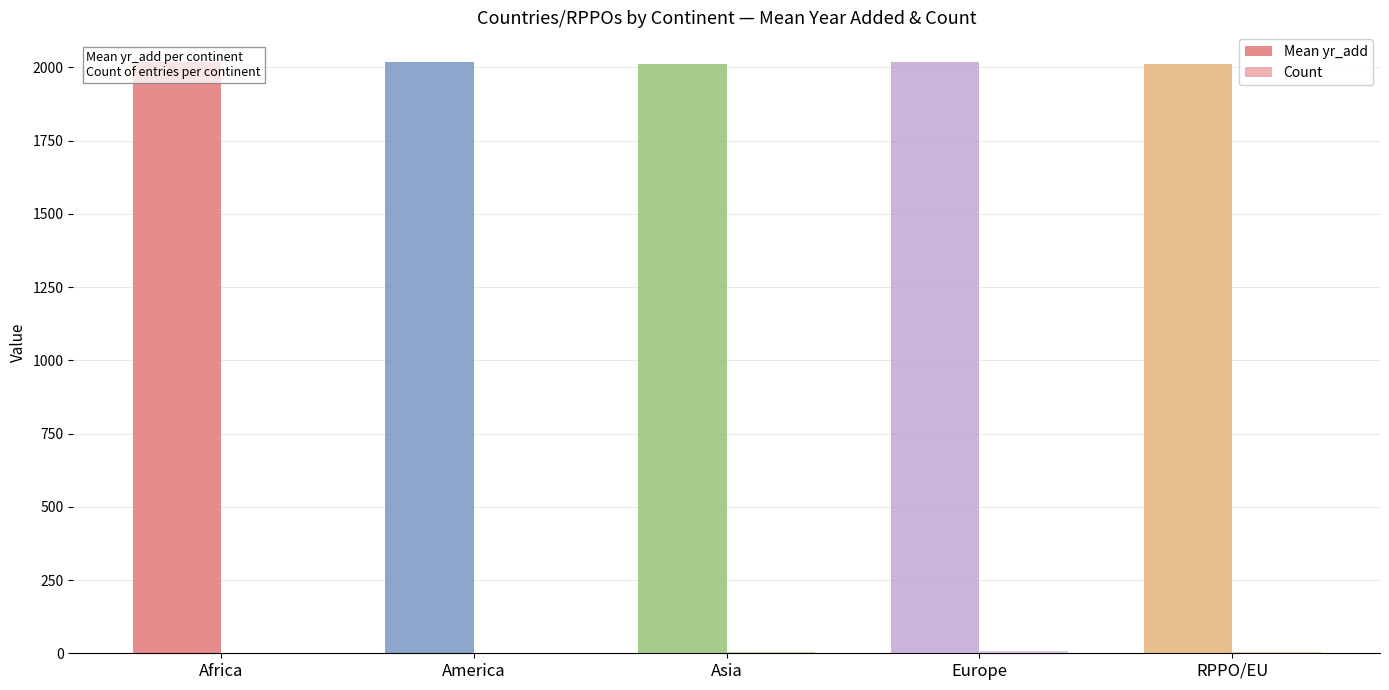

What is the difference between the second highest and second lowest values in the Mean yr_add series?

5.2